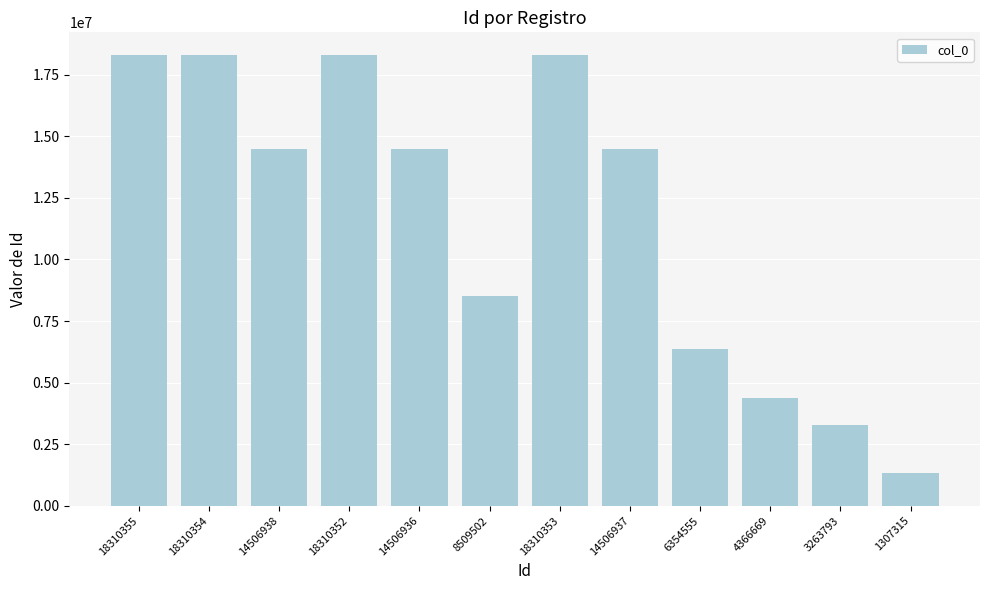

Approximately how many times larger is the value at 4366669 compared to 14506936?

0.3